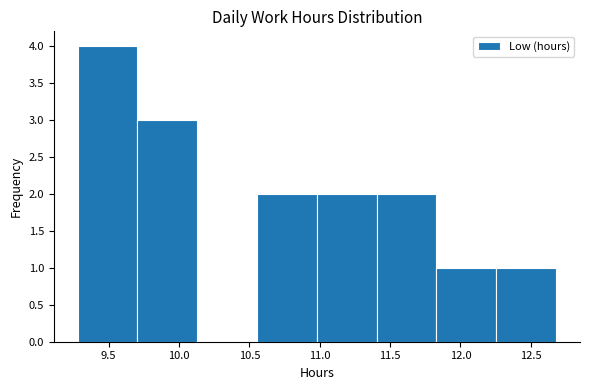

Over which range of the x-axis is the bar tallest?

9.280 to 9.705